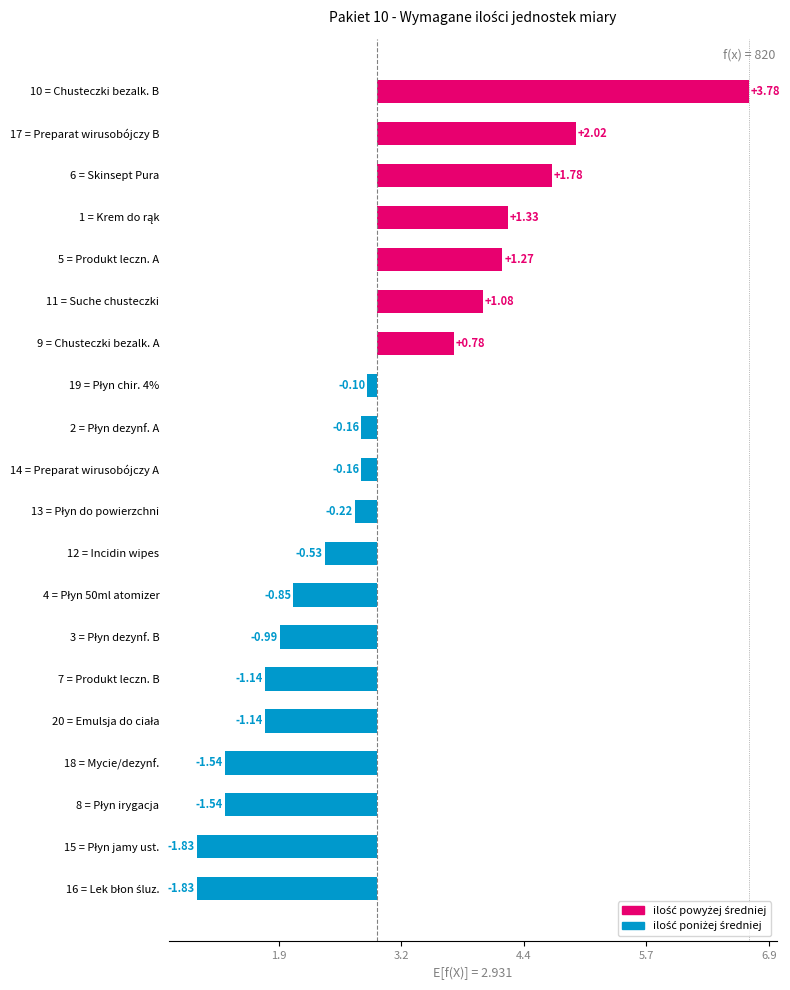

How many data points are less than 0?

13